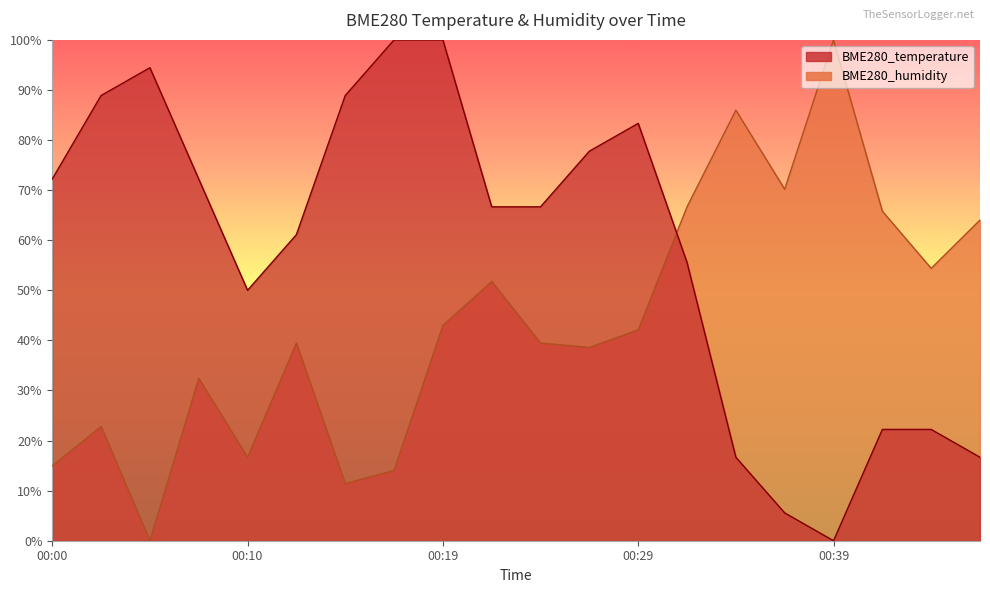

How many lines are shown in the chart?

2